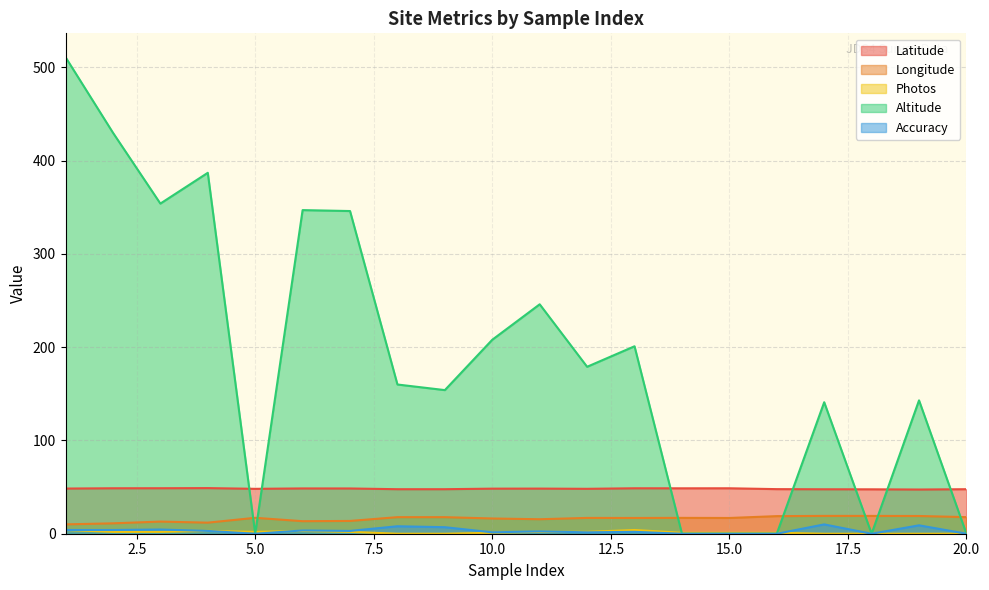

How many lines are shown in the chart?

5